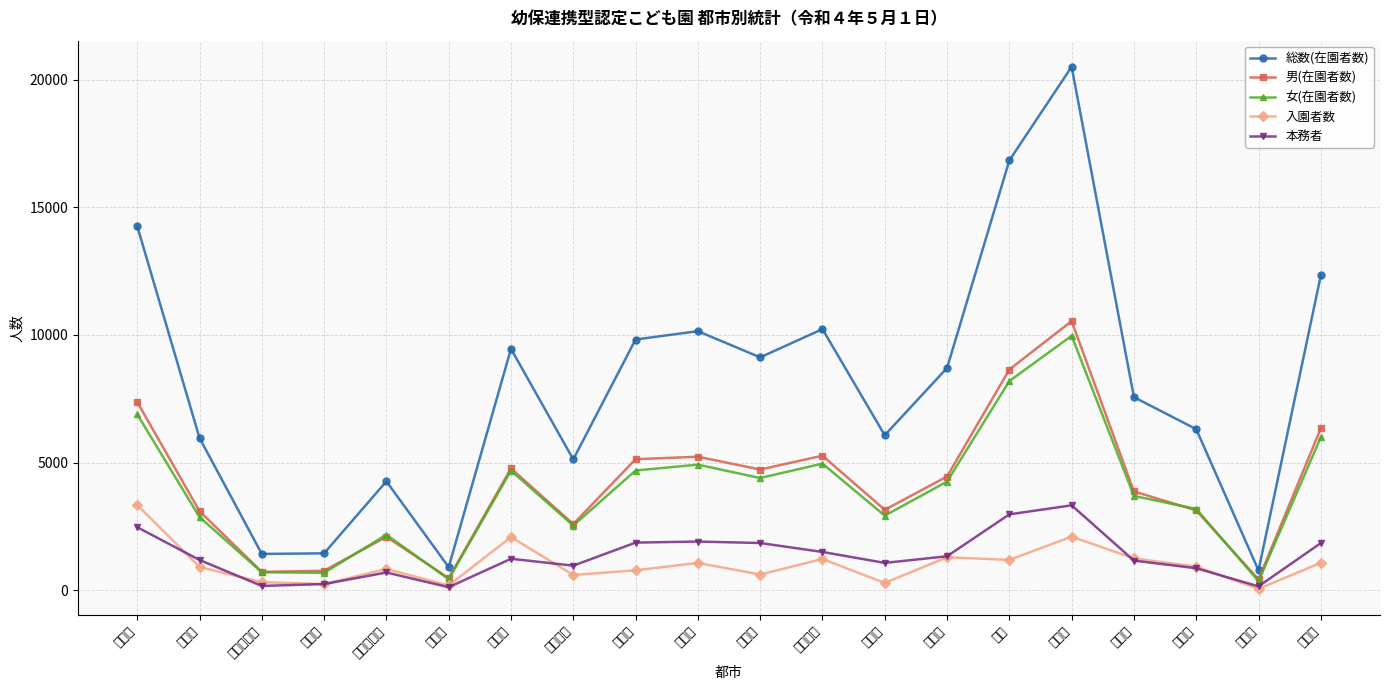

At which label does 入園者数 first exceed 924?

札幌市